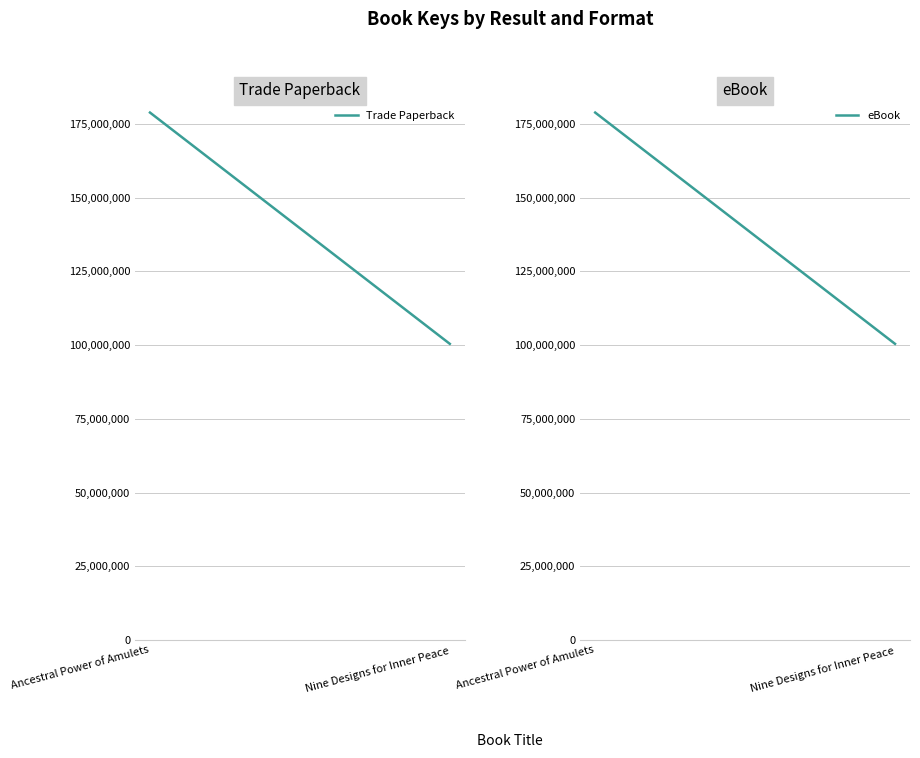

What is the label of the 1st point from the left?

Ancestral Power of Amulets